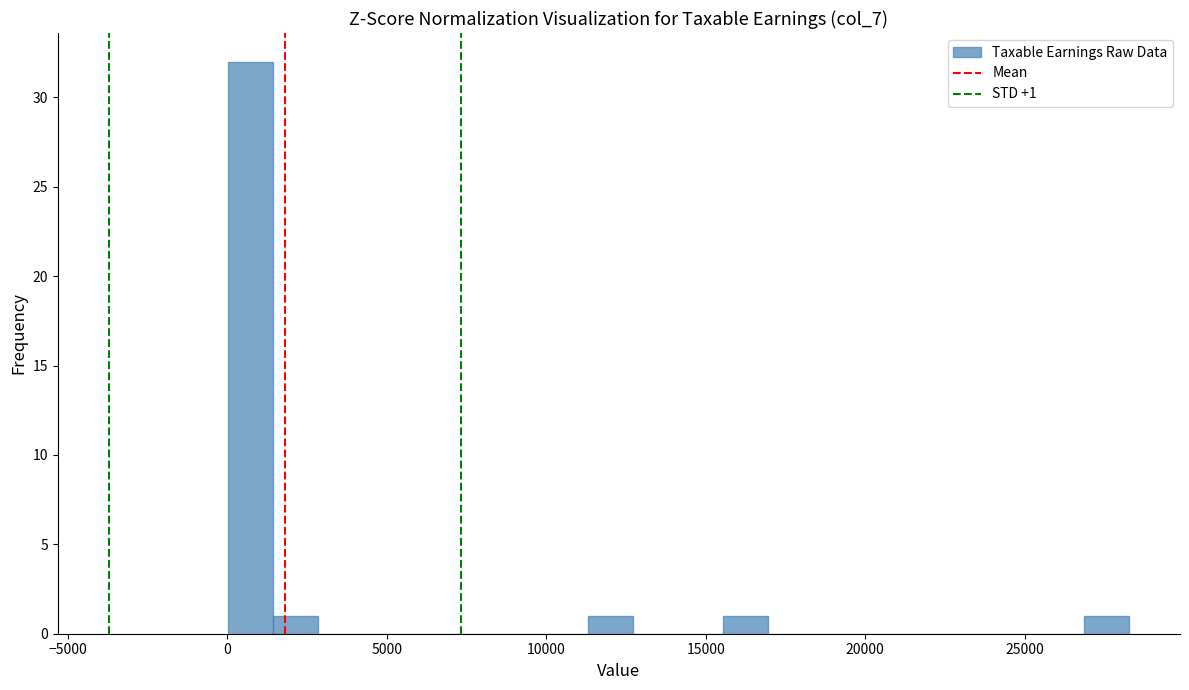

Read against the x-axis, roughly where is the centre of the tallest bar?

500